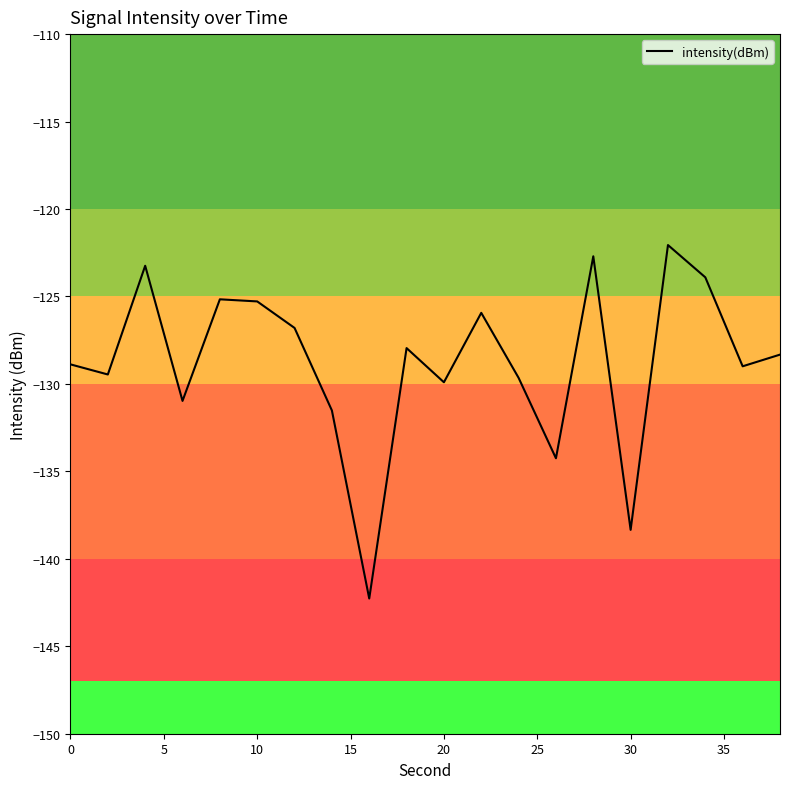

What is the smallest value displayed?

-142.3